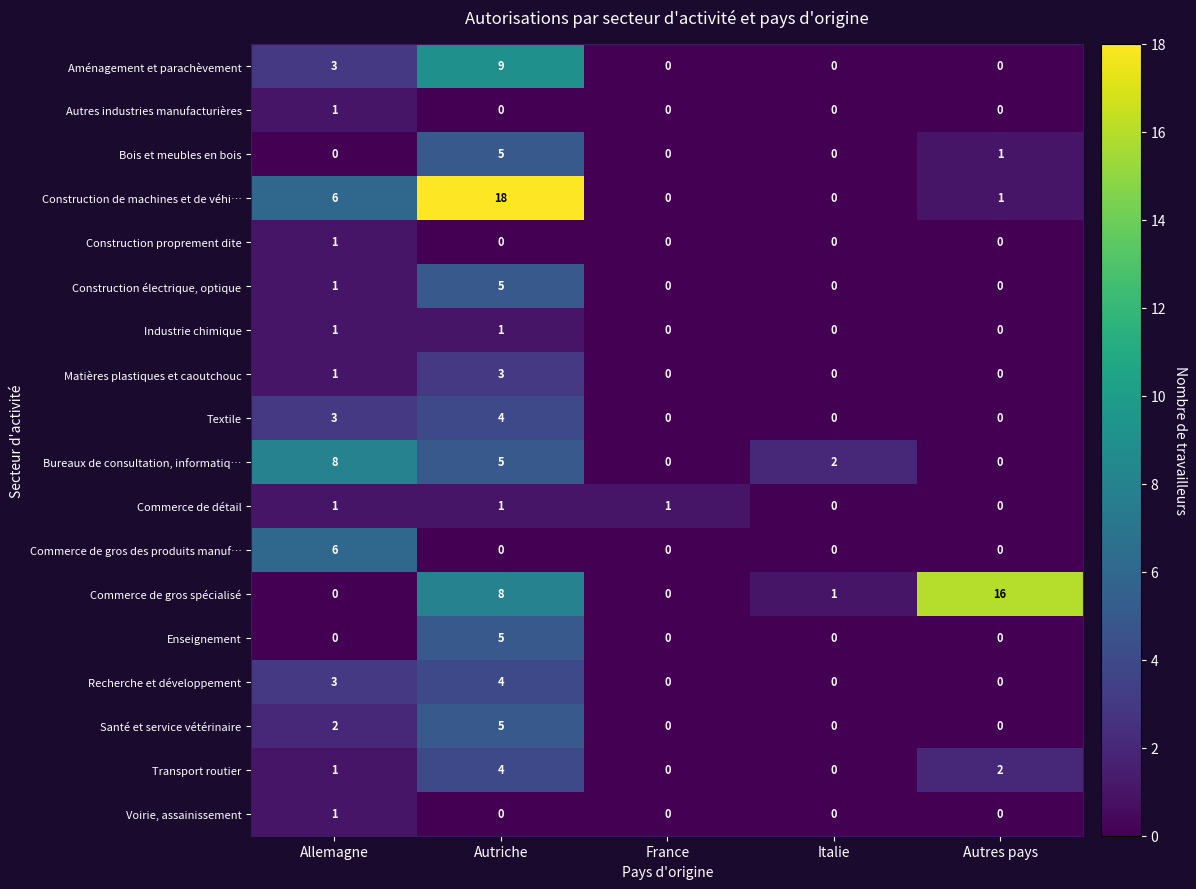

What value does the Commerce de gros des produits manuf… series have at Allemagne?

6